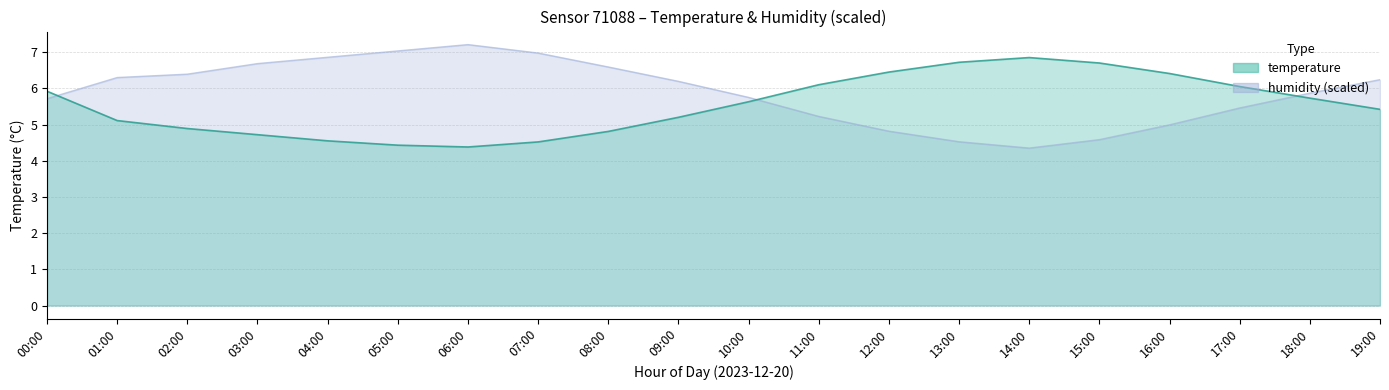

What is the smallest value displayed?

4.3